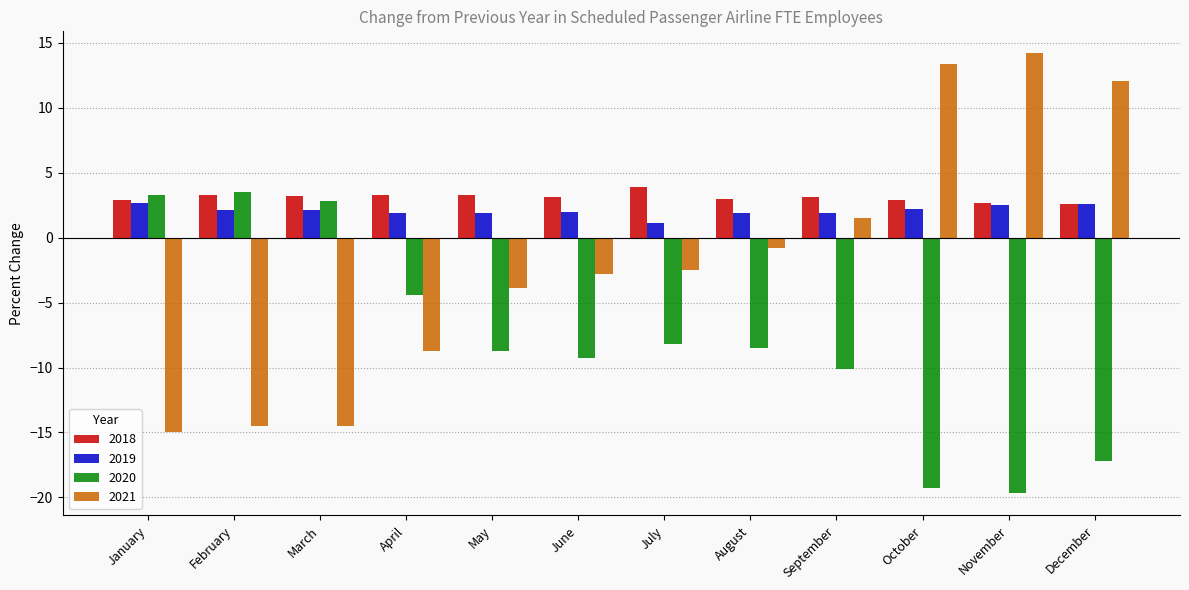

At how many categories does at least one series exceed 0?

12